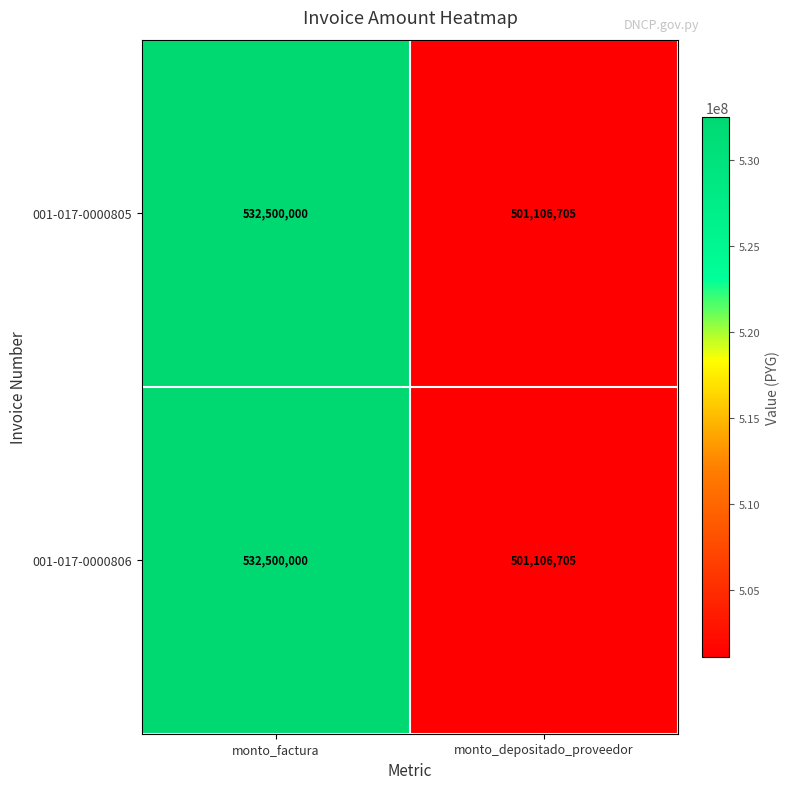

The 001-017-0000806 series shows 746166892 at monto_depositado_proveedor. True or false?

False